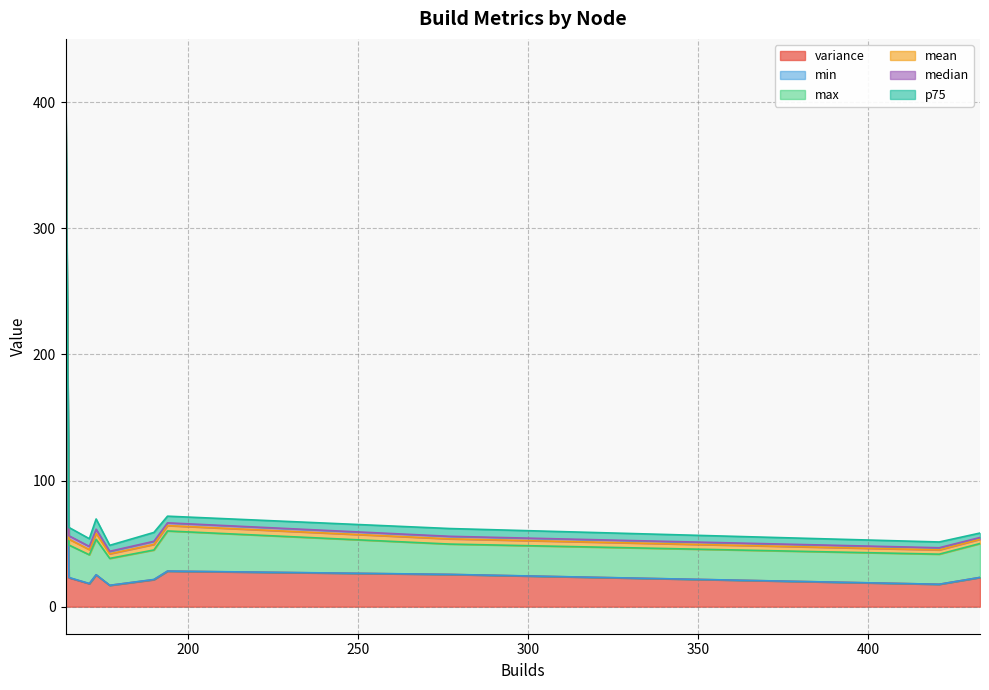

What is the highest value of the variance series?

224.7